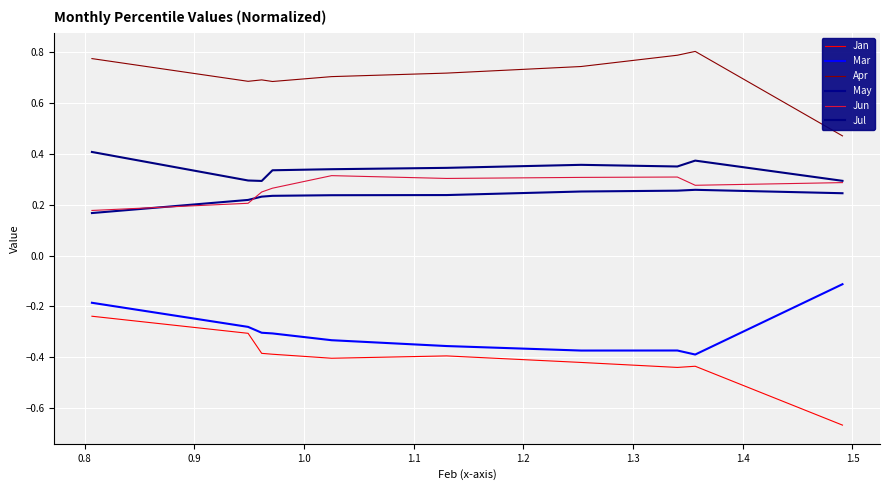

Which series has the widest spread of values?

Jan